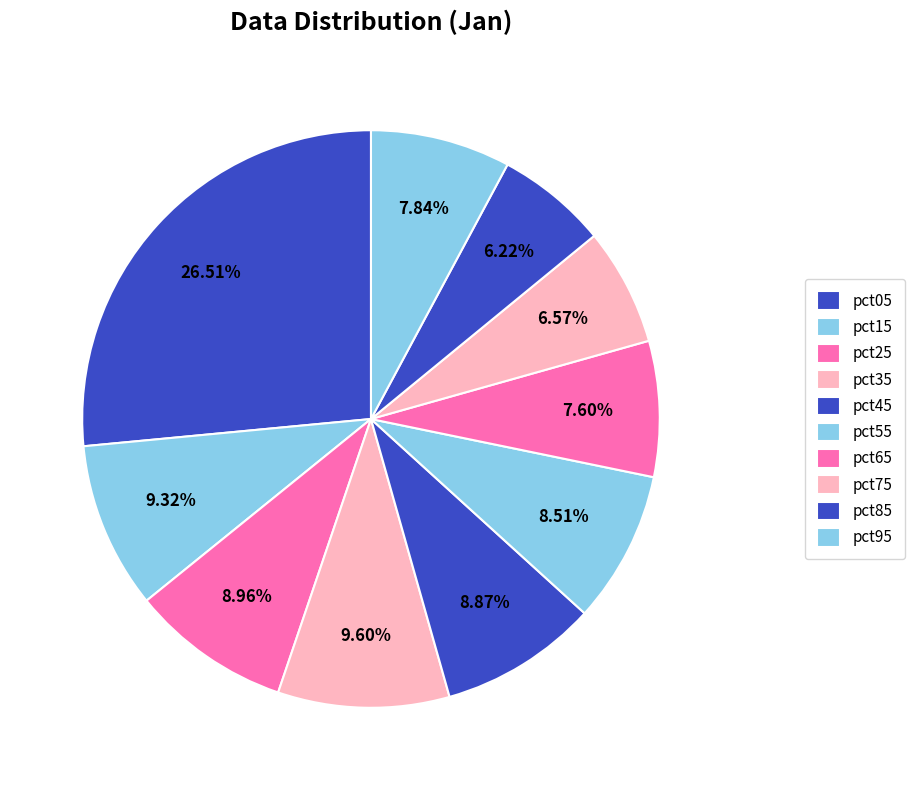

Which category has the smallest portion of the pie?

pct85